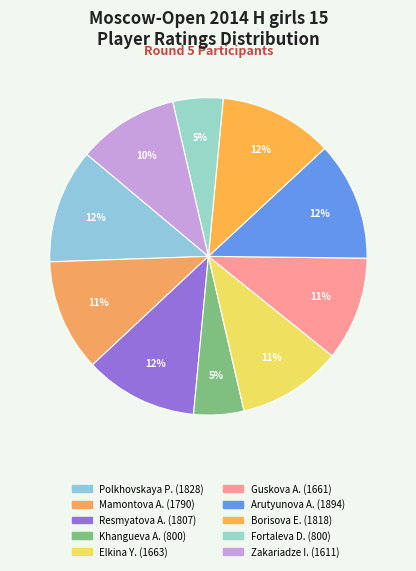

Count the number of slices in the pie.

10